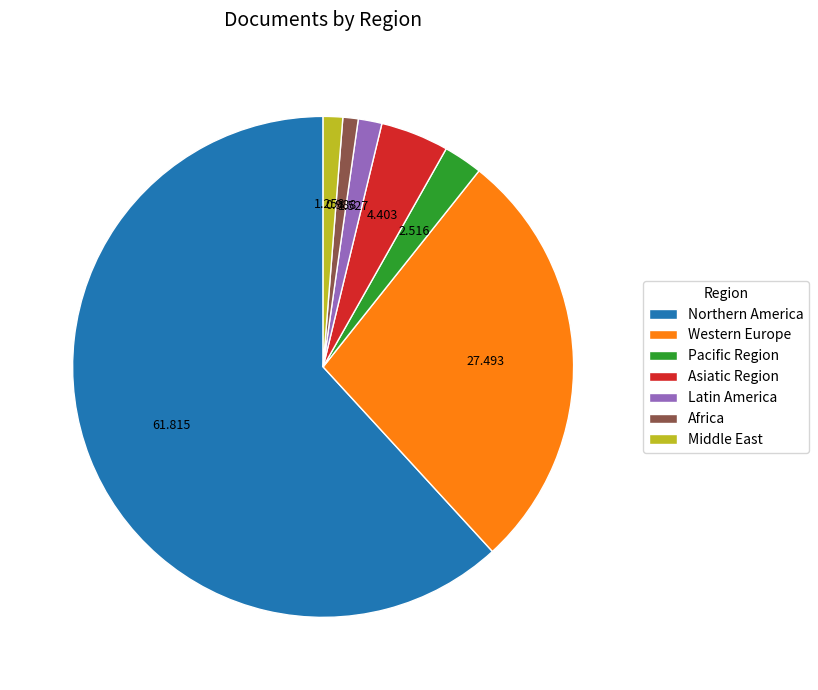

The Northern America slice represents 77% of the pie. True or false?

False